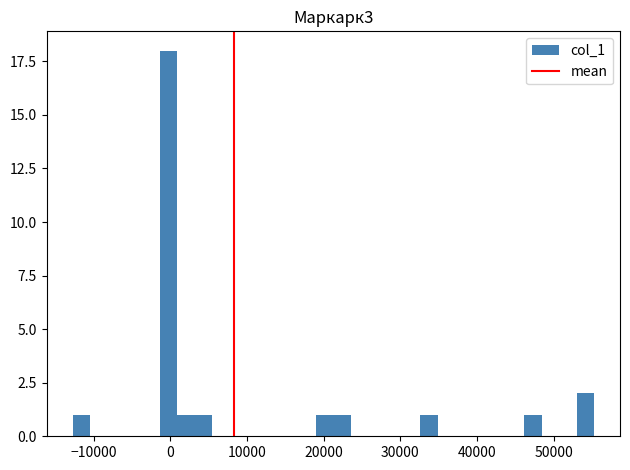

Read against the x-axis, roughly where is the centre of the tallest bar?

0